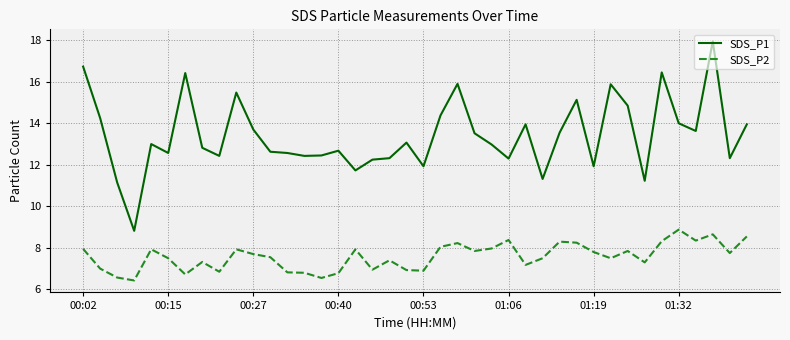

Which series has the largest range (max minus min)?

SDS_P1